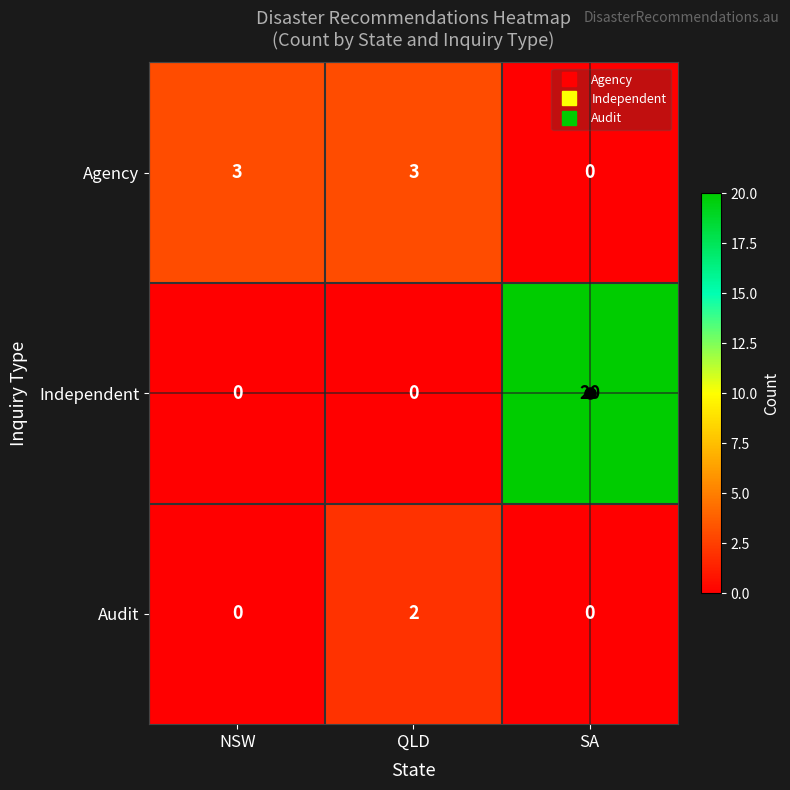

How many values in Audit are above zero?

1